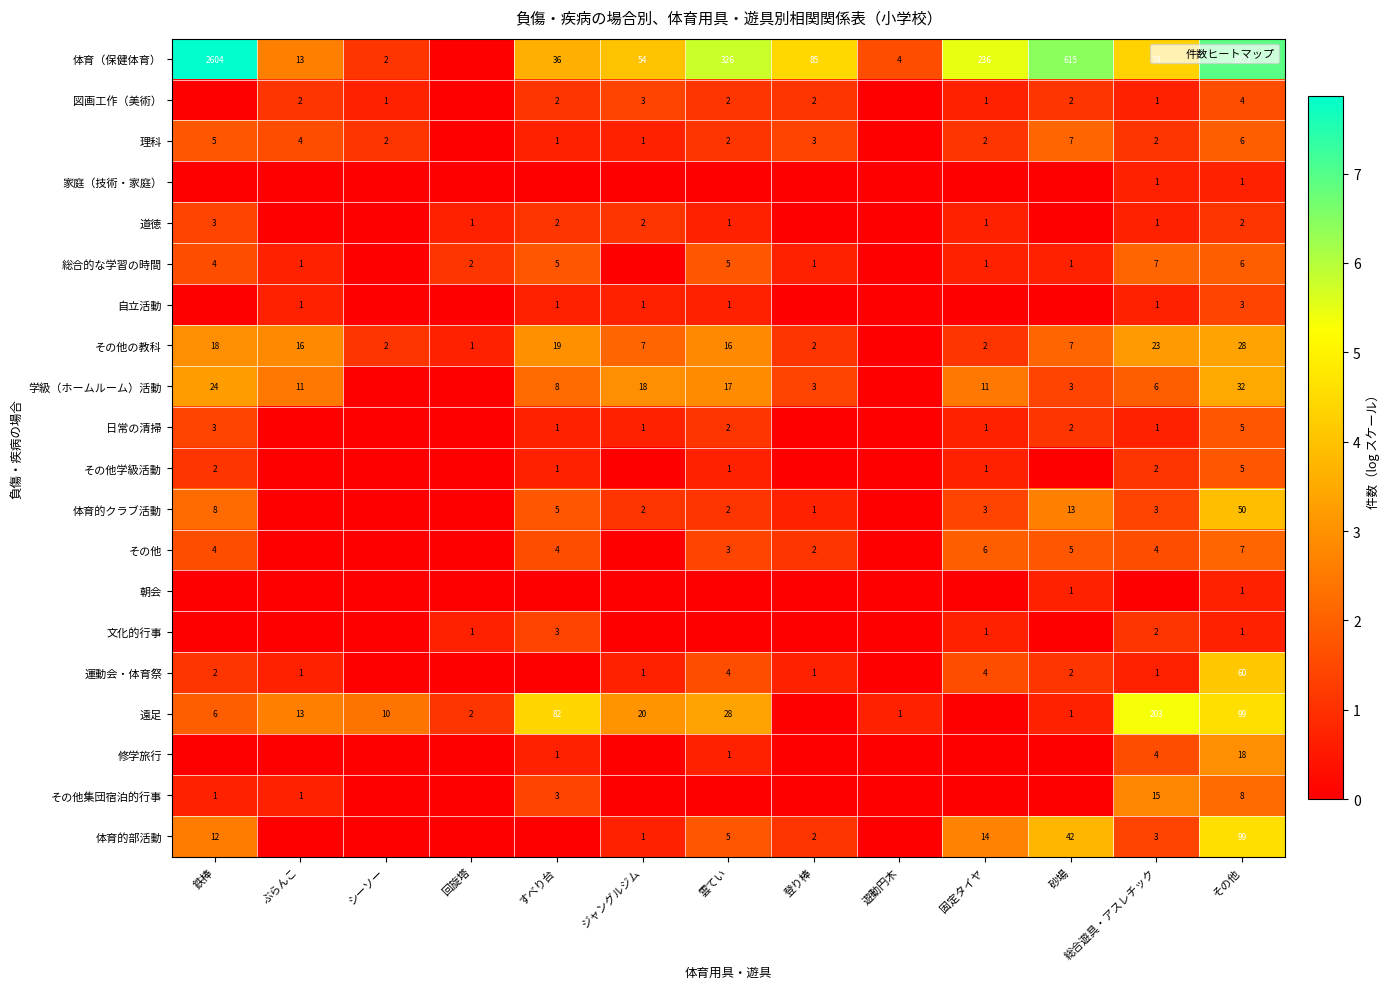

At which category is the sum across all series the highest?

その他